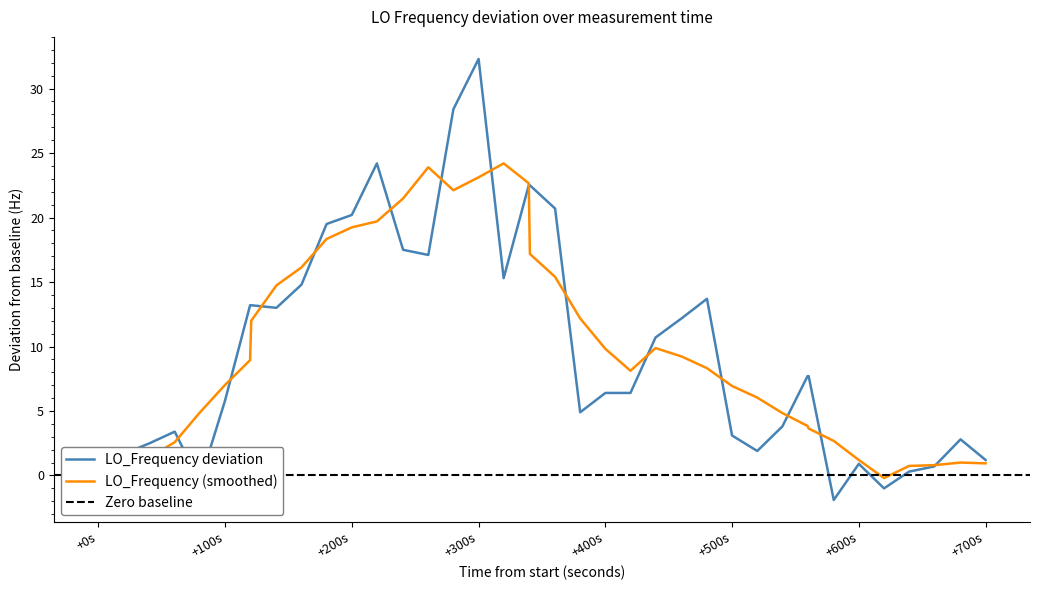

What is the lowest value of the LO_Frequency deviation series?

-1.9